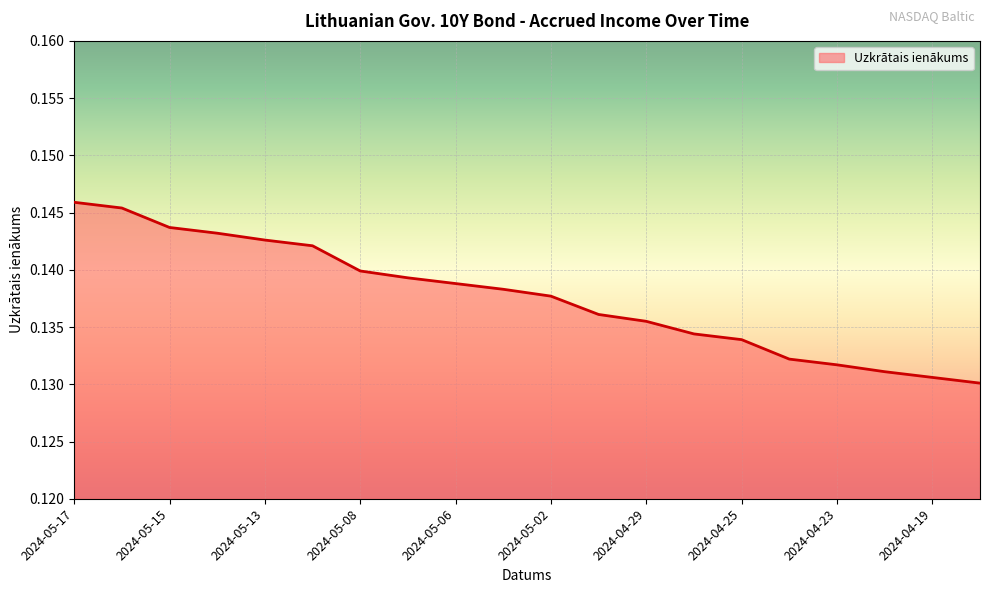

Reading left to right, list all the values displayed in this chart.

0.1	0.1	0.1	0.1	0.1	0.1	0.1	0.1	0.1	0.1	0.1	0.1	0.1	0.1	0.1	0.1	0.1	0.1	0.1	0.1